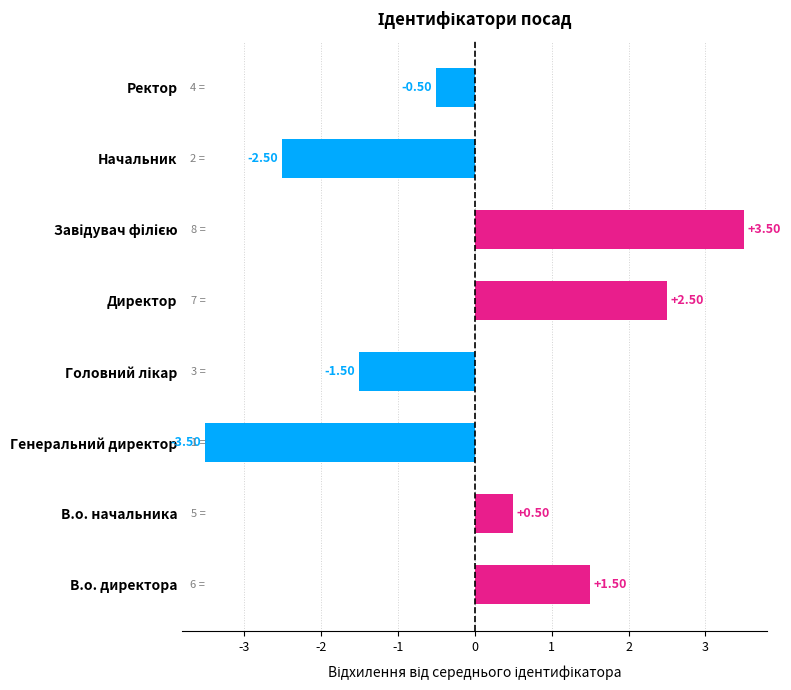

What is the sum of the values at В.о. директора and Генеральний директор?

-2.0